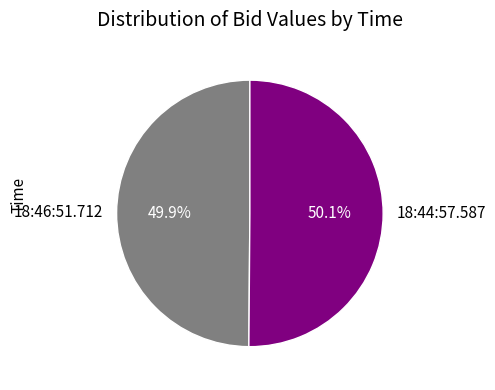

Is the sum of 18:44:57.587 and 18:46:51.712 greater than half?

Yes